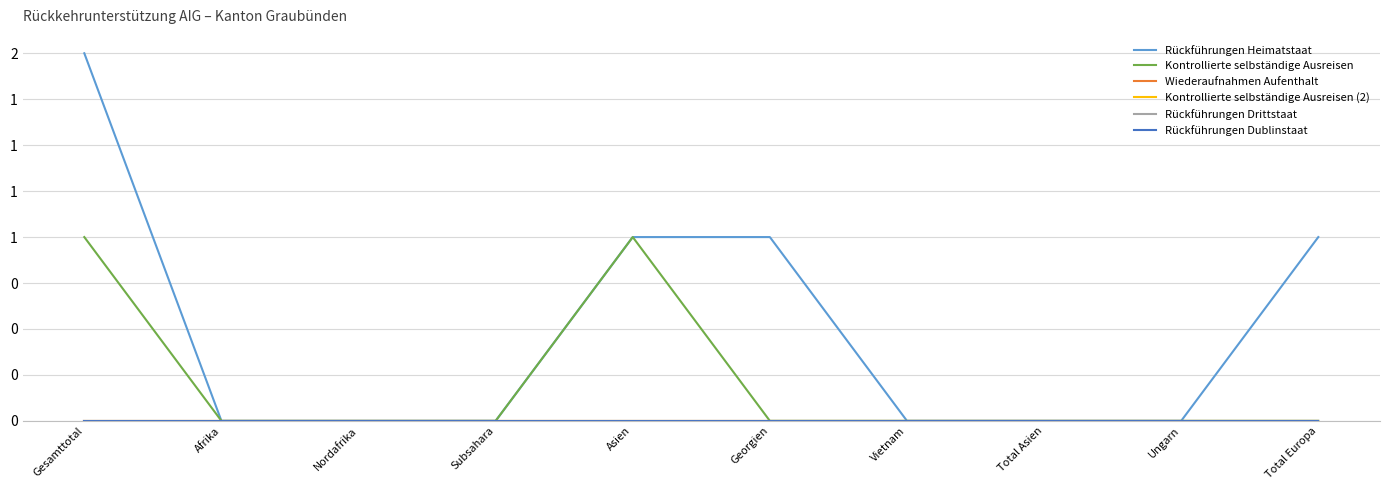

Is the value of Kontrollierte selbständige Ausreisen (2) at Subsahara greater than the value of Wiederaufnahmen Aufenthalt at Asien?

No